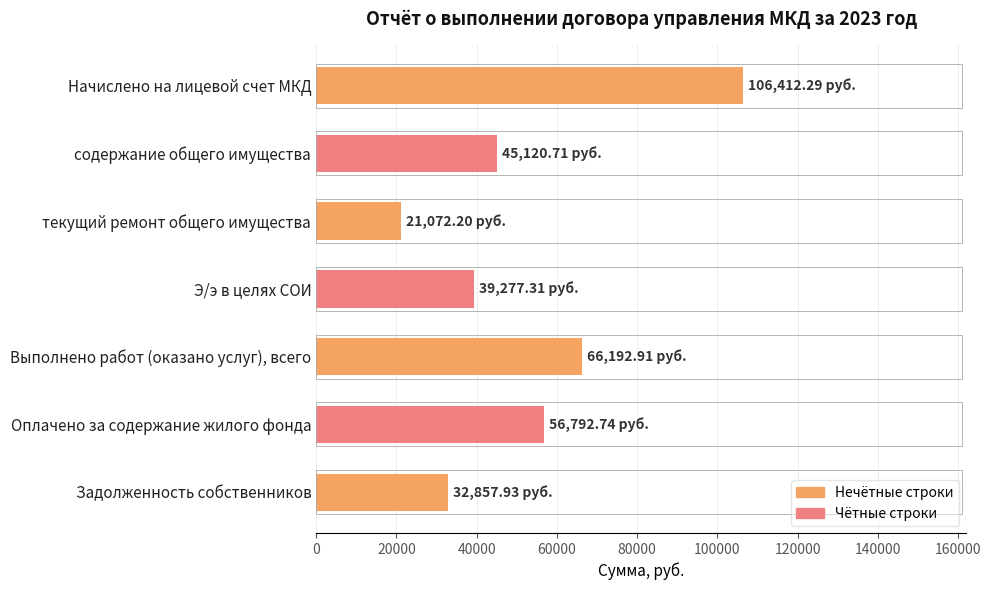

What is the change in value from Оплачено за содержание жилого фонда to Задолженность собственников?

-23934.8